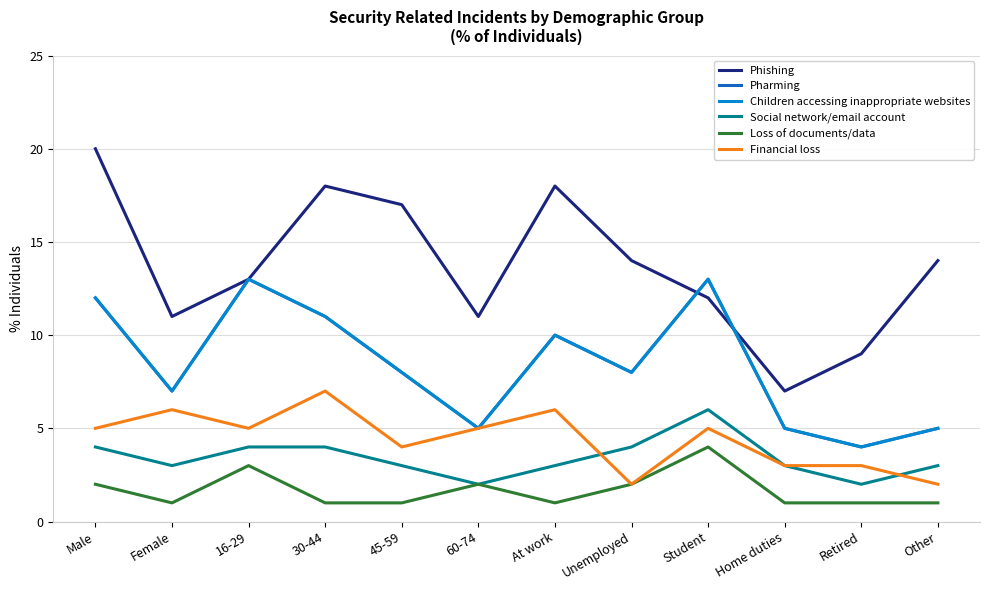

List the series in order of their peak value, lowest first.

Loss of documents/data, Social network/email account, Financial loss, Pharming, Children accessing inappropriate websites, Phishing